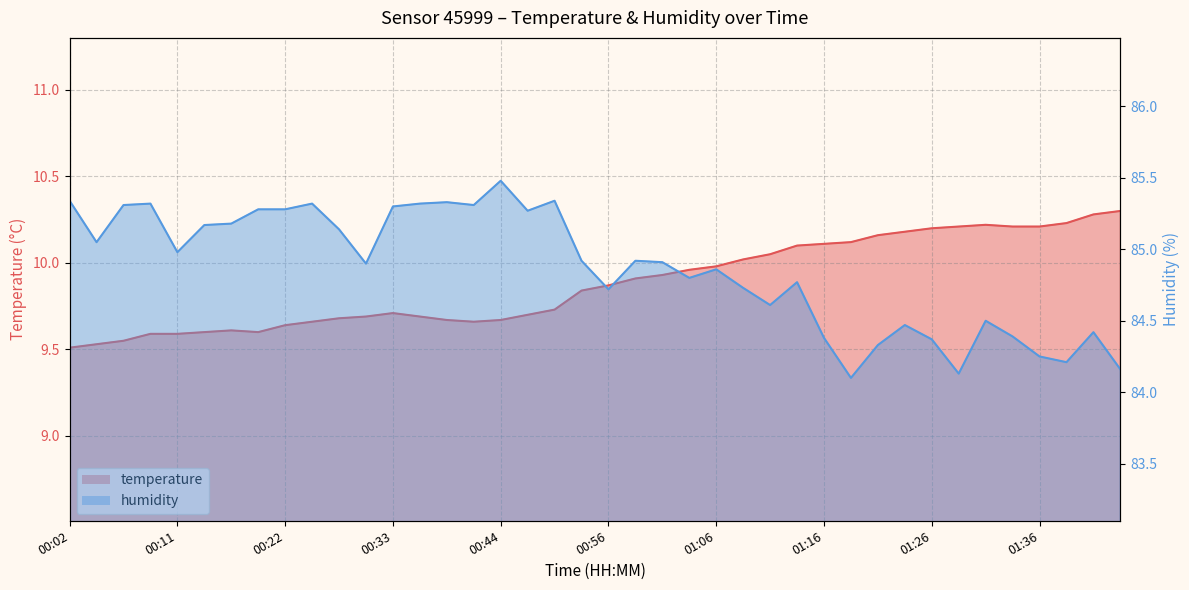

Where is the first local maximum for humidity?

00:09